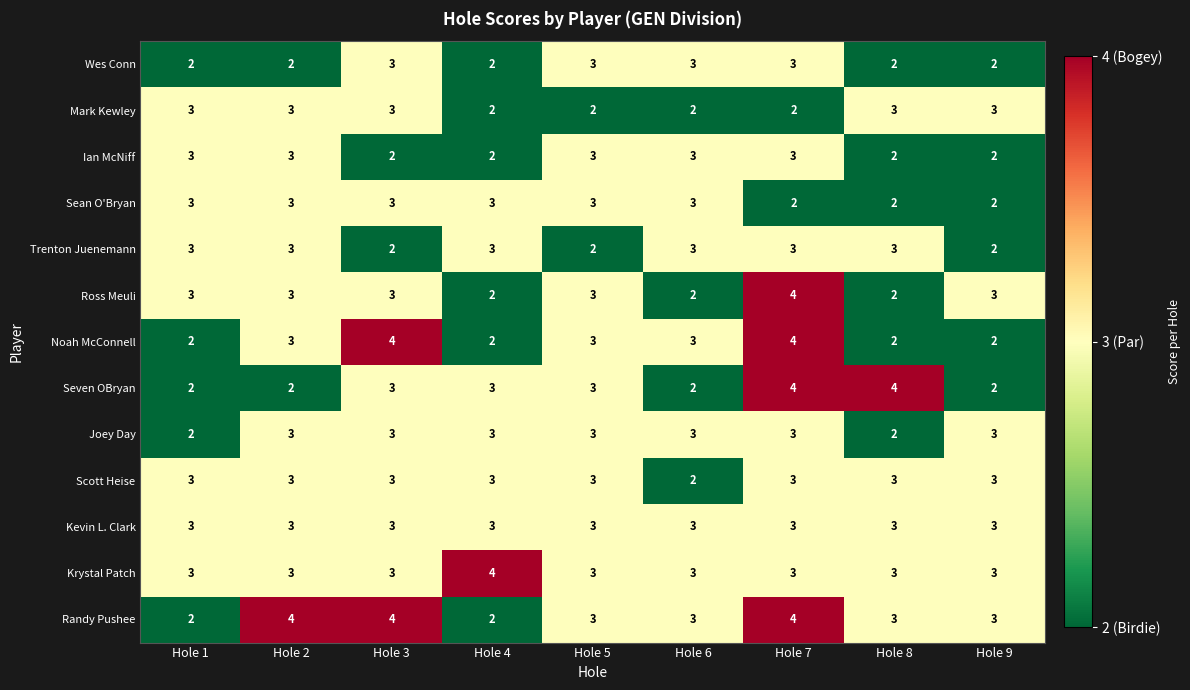

Which series changed the most between Hole 2 and Hole 8?

Seven OBryan